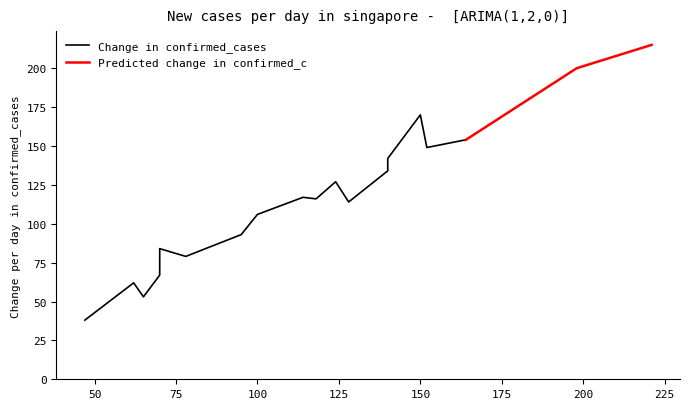

How many values are below 117?

10